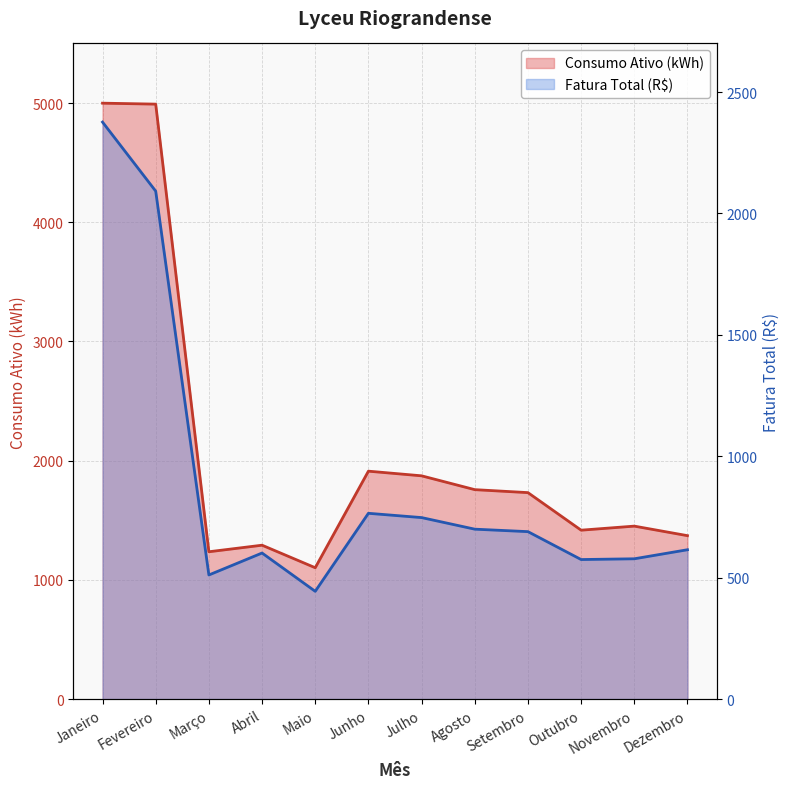

At which category does the chart reach its peak across all series?

Janeiro